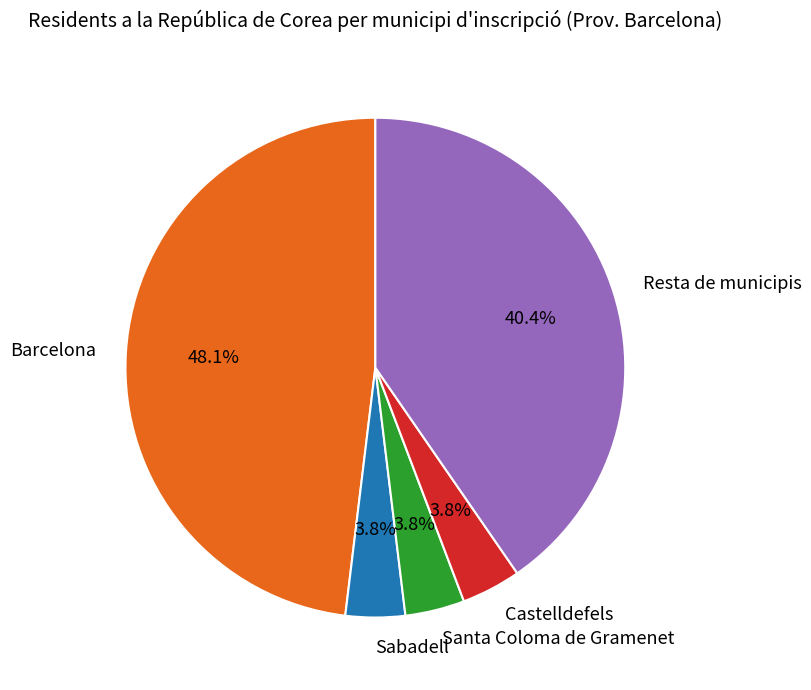

To the nearest percent, what portion does Resta de municipis represent?

40%